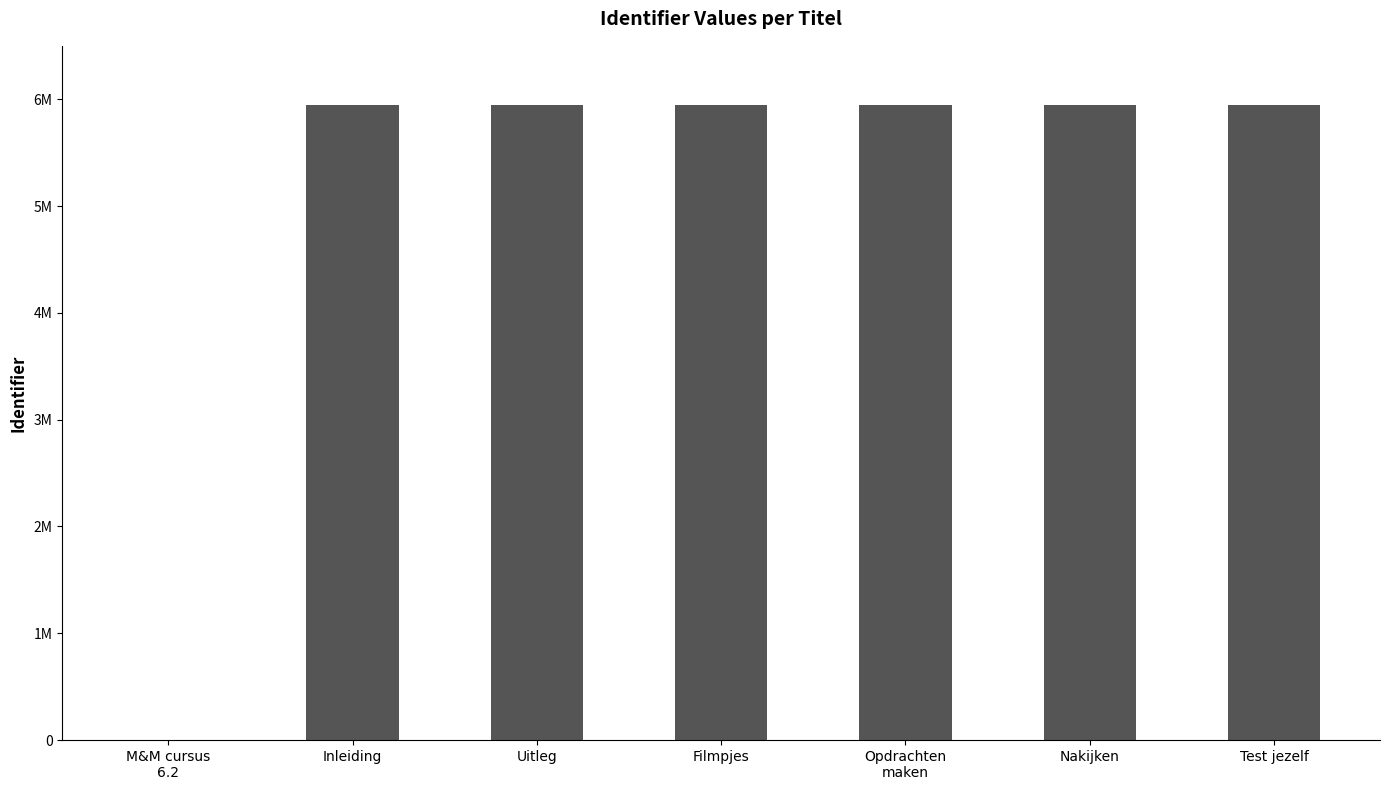

What is the sum of the values at Test jezelf and M&M cursus
6.2?

5942793